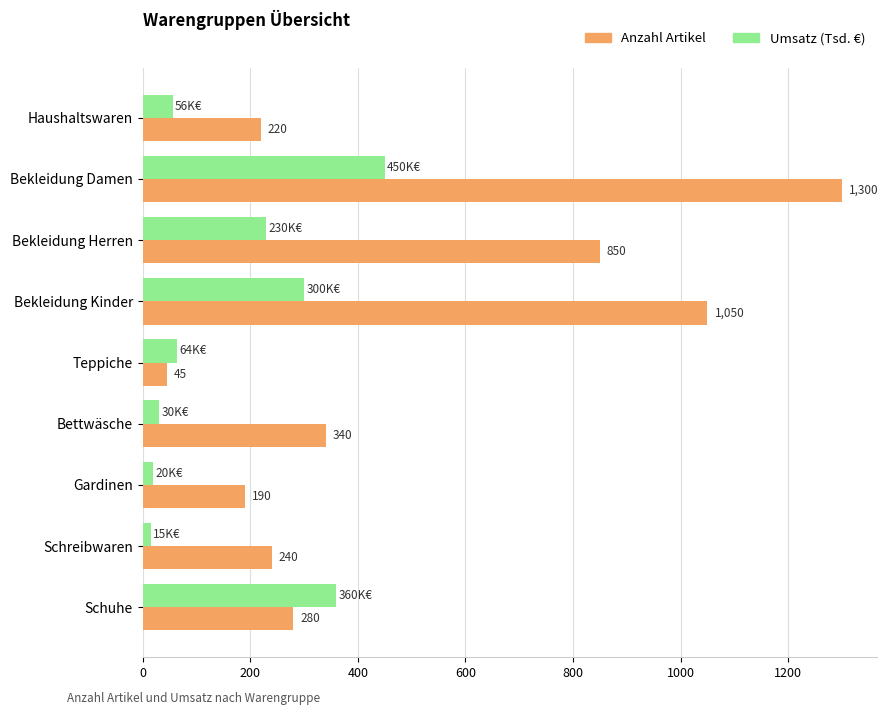

Which series has the largest total across all categories?

Anzahl Artikel